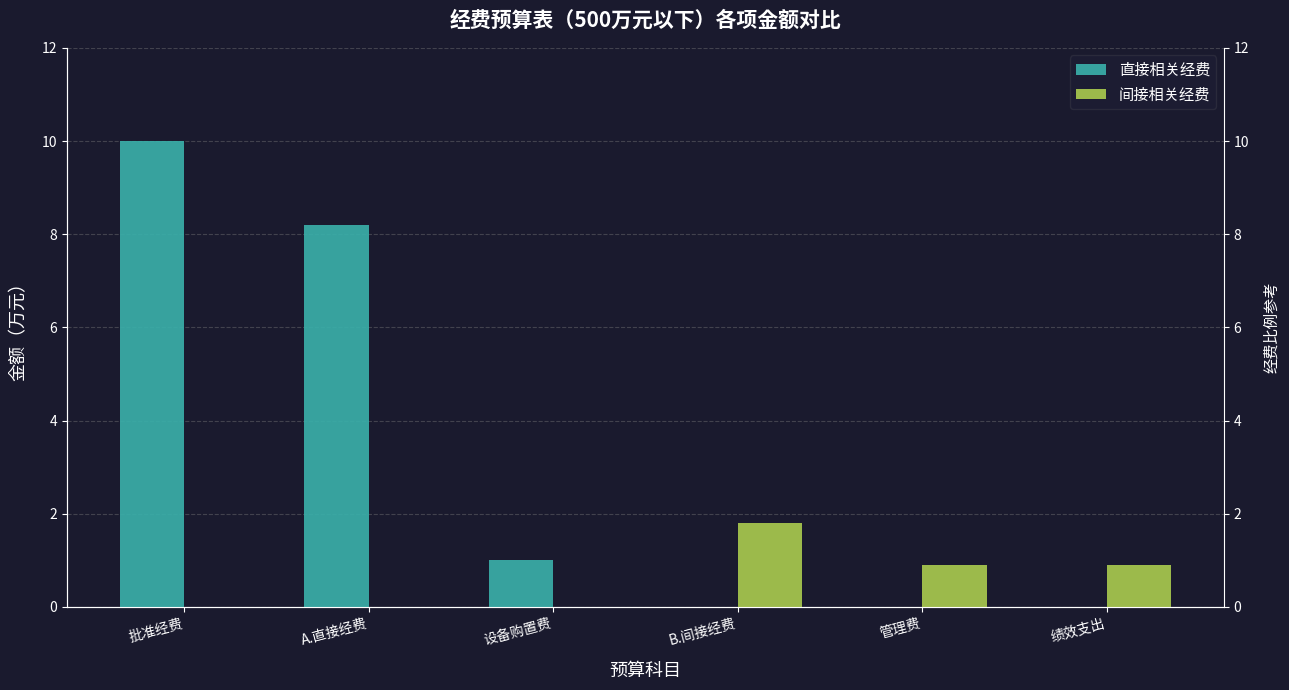

What are all the series names shown in the legend?

直接相关经费, 间接相关经费